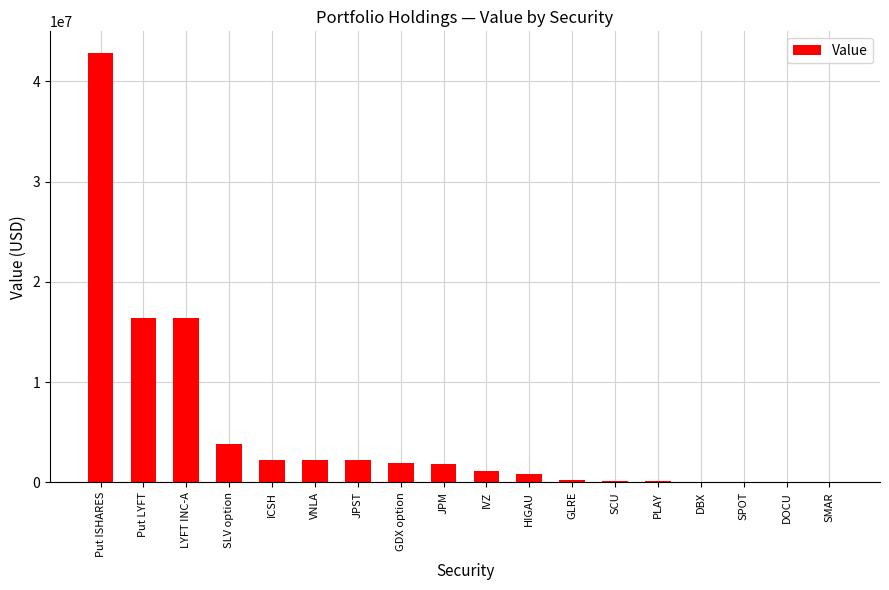

What is the sum of all values?

92691000